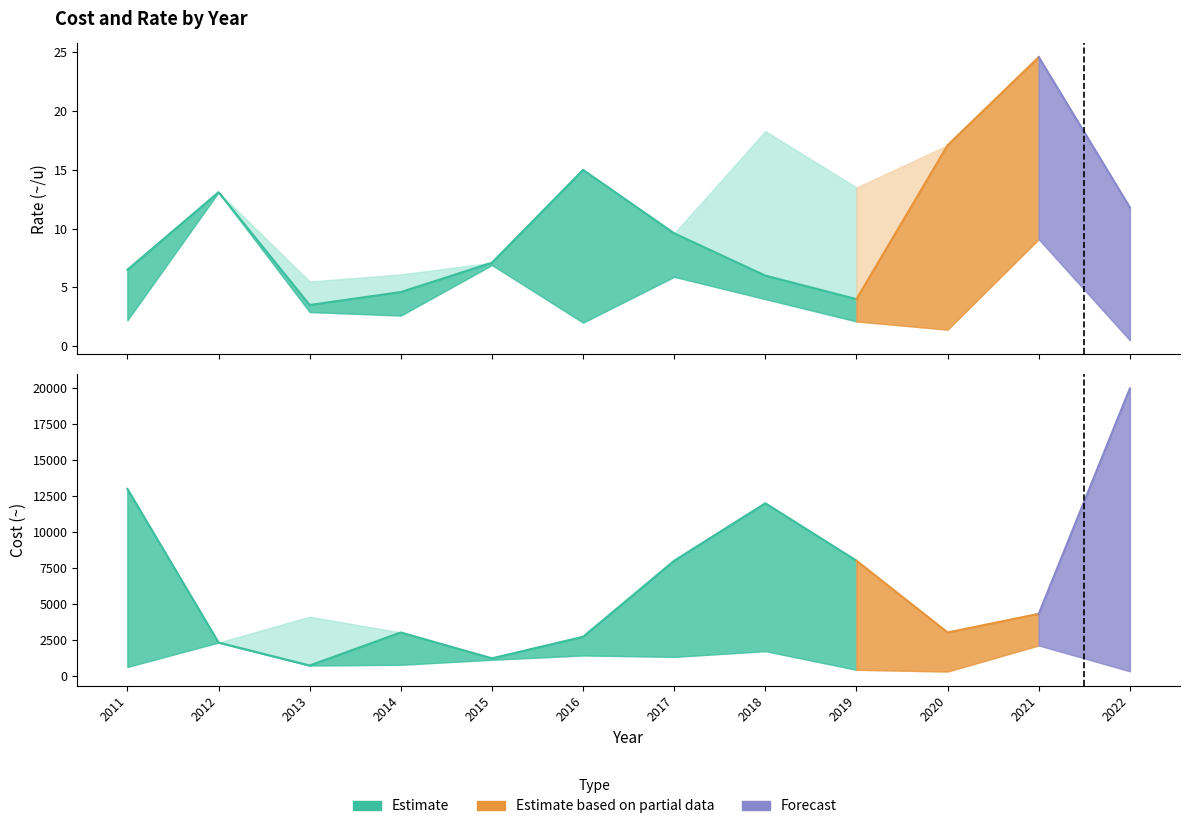

Does the chart display data point markers on the line(s)?

No